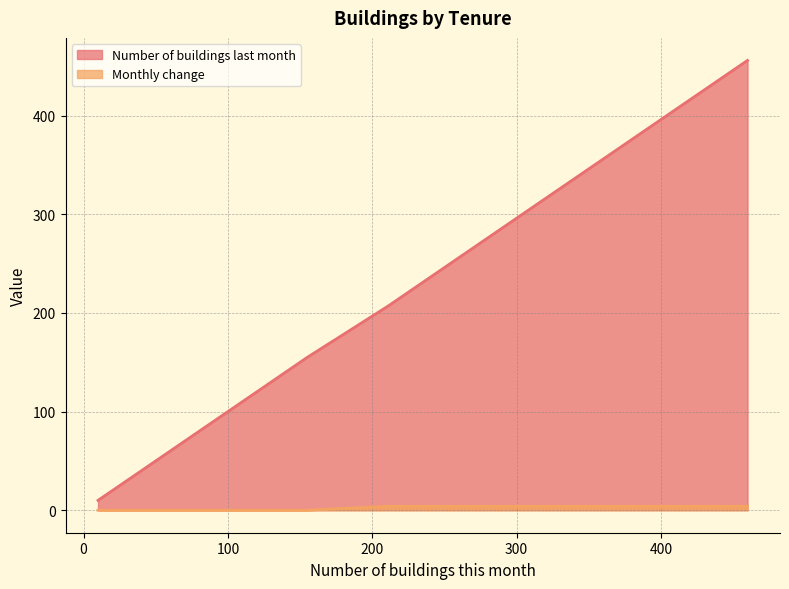

True or false: Number of buildings last month has a value of 13 at Hotels.

False